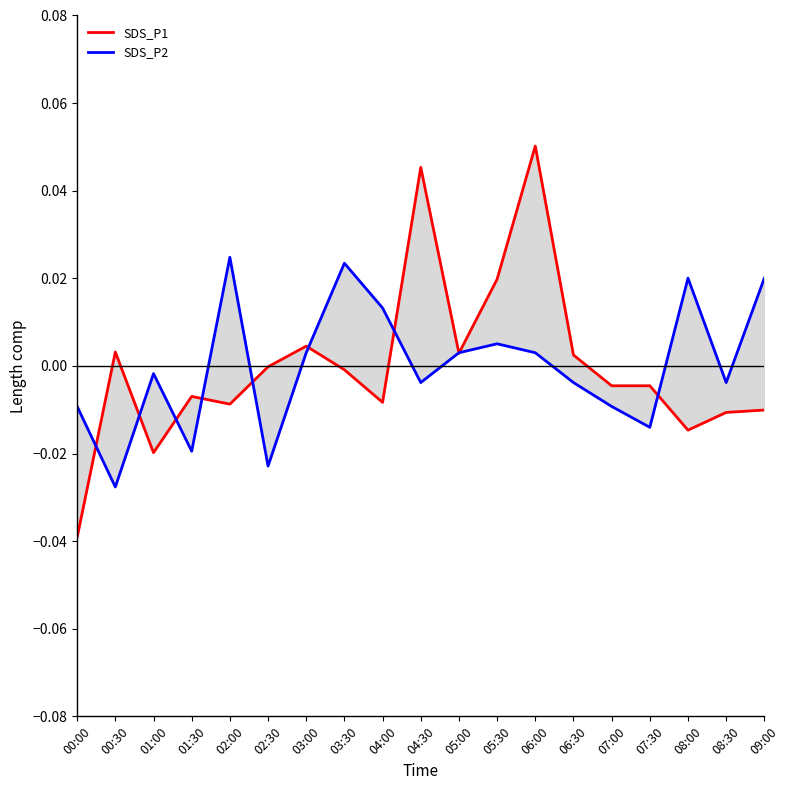

What are all the series names shown in the legend?

SDS_P1, SDS_P2